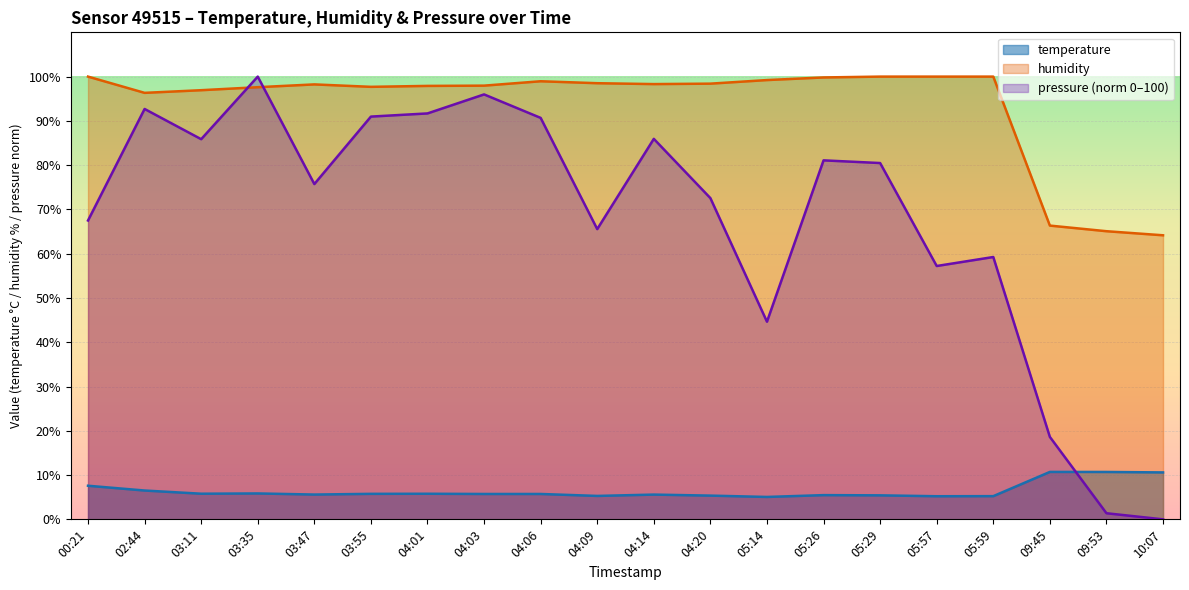

At which category is the sum across all series the highest?

03:35